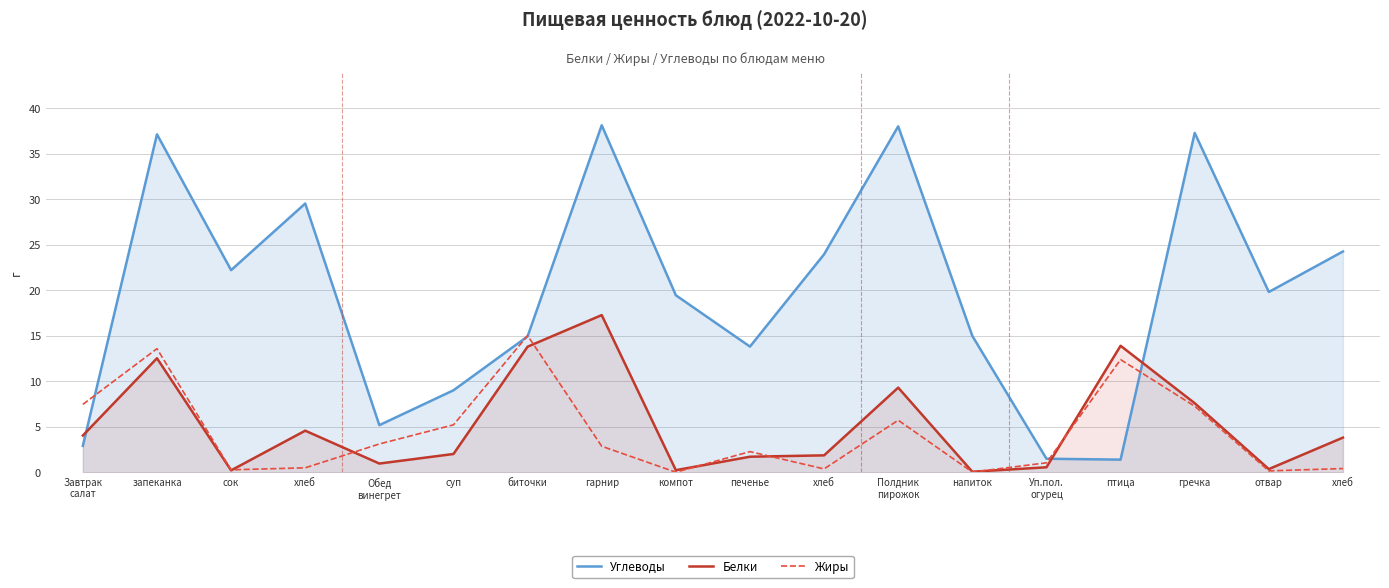

Reading right to left, transcribe all the data shown in this chart.

Углеводы: 24.2	19.8	37.3	1.4	1.5	15.0	38.0	23.9	13.8	19.4	38.1	14.9	9.0	5.2	29.5	22.2	37.1	2.9
Белки: 3.8	0.3	7.6	13.9	0.5	0.1	9.3	1.9	1.7	0.2	17.3	13.8	2.0	0.9	4.6	0.2	12.5	4.0
Жиры: 0.4	0.1	7.2	12.4	1.0	0.0	5.7	0.4	2.3	0.0	2.9	15.0	5.2	3.1	0.5	0.3	13.6	7.5